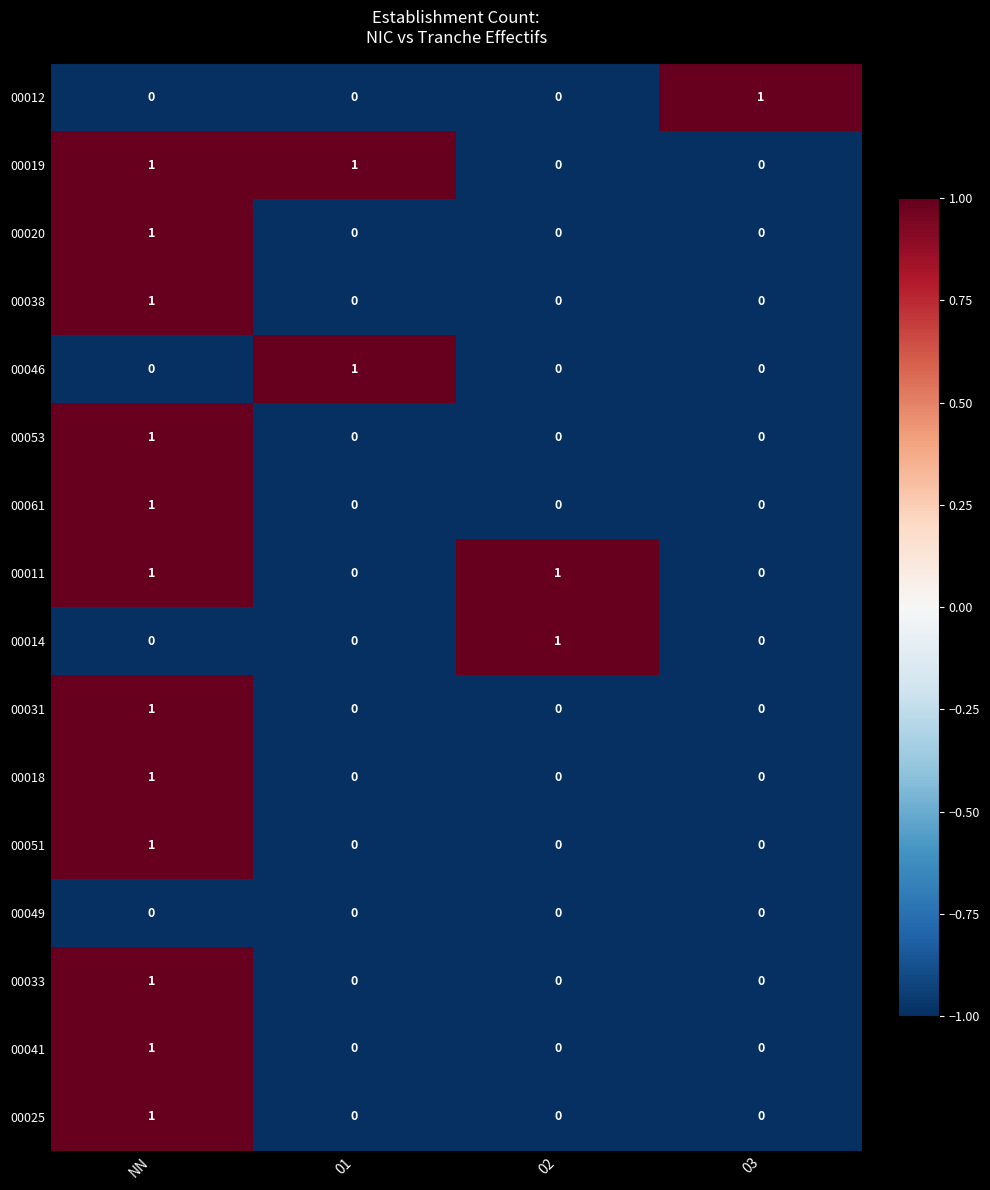

Count the number of categories in the chart.

4